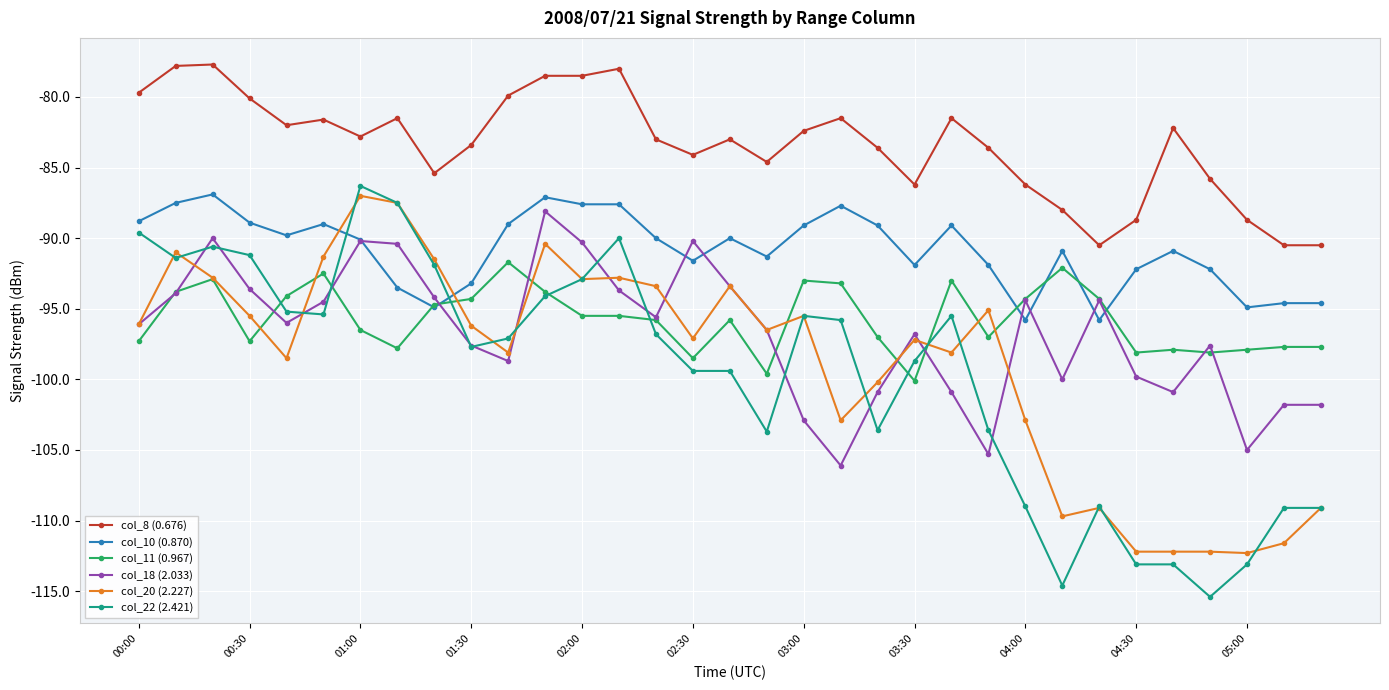

What is the minimum value shown in the chart?

-115.4